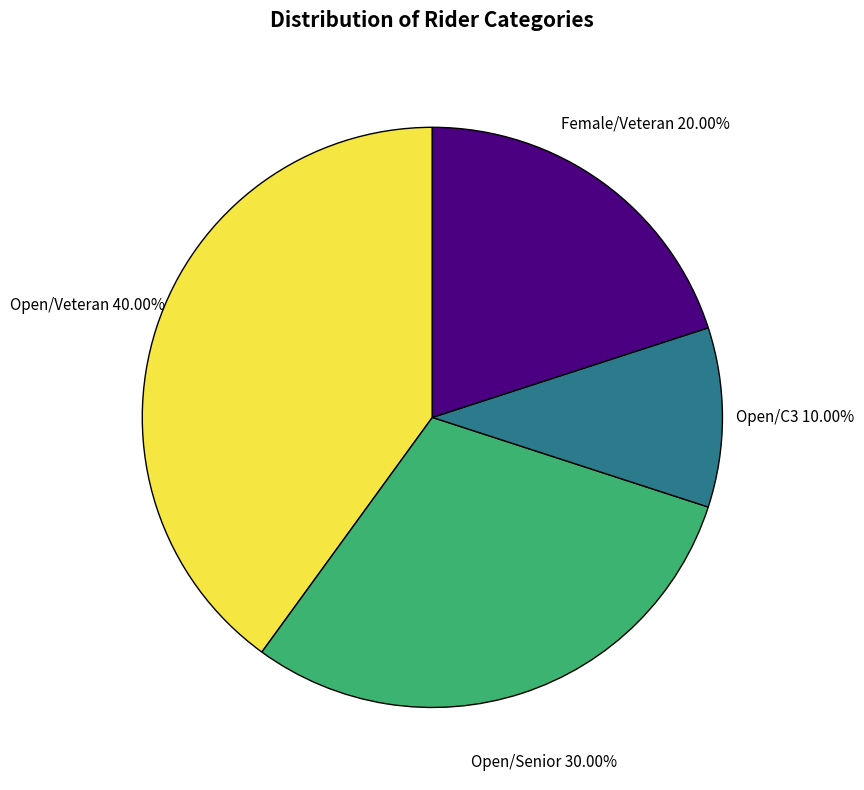

Is there a majority slice in this chart?

No